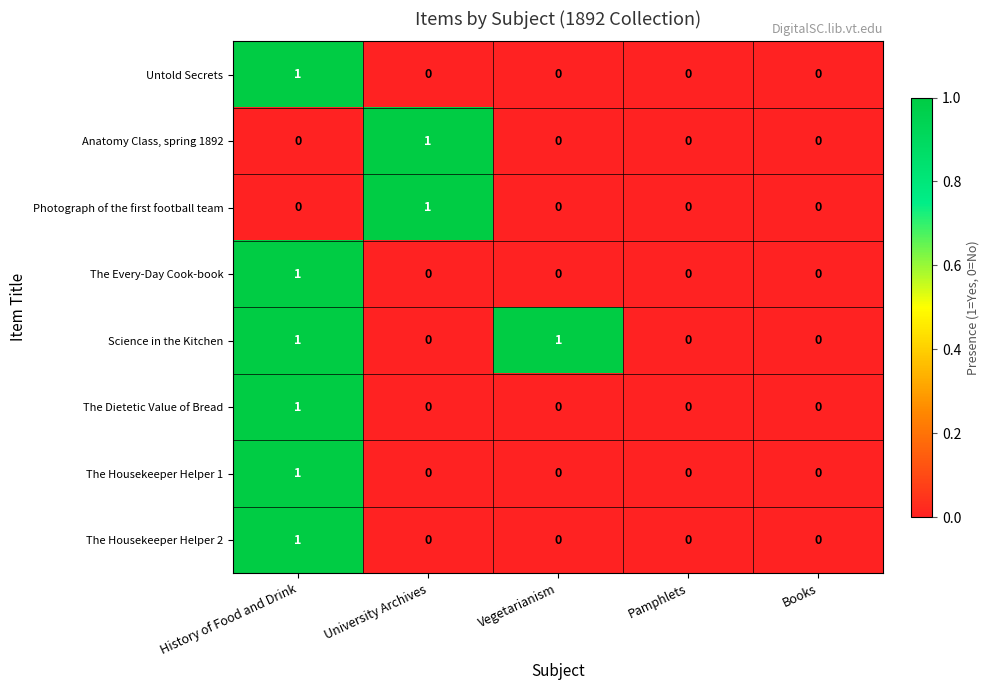

Which series has the largest total across all categories?

Science in the Kitchen